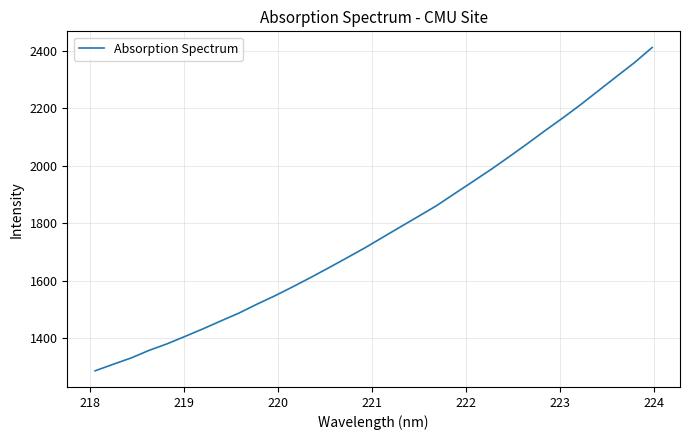

What is the difference between the maximum and minimum values?

1125.1